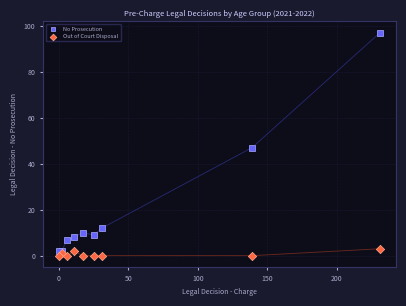

What are all the series names shown in the legend?

No Prosecution, Out of Court Disposal